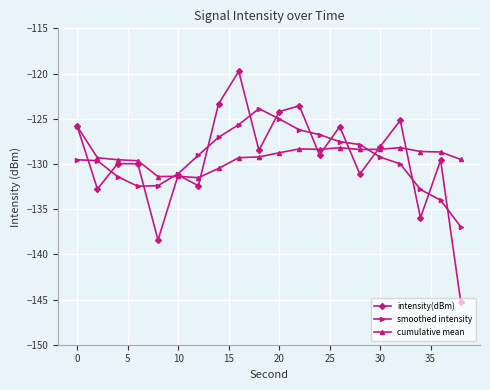

Rank the series by their maximum value, from highest to lowest.

intensity(dBm), smoothed intensity, cumulative mean